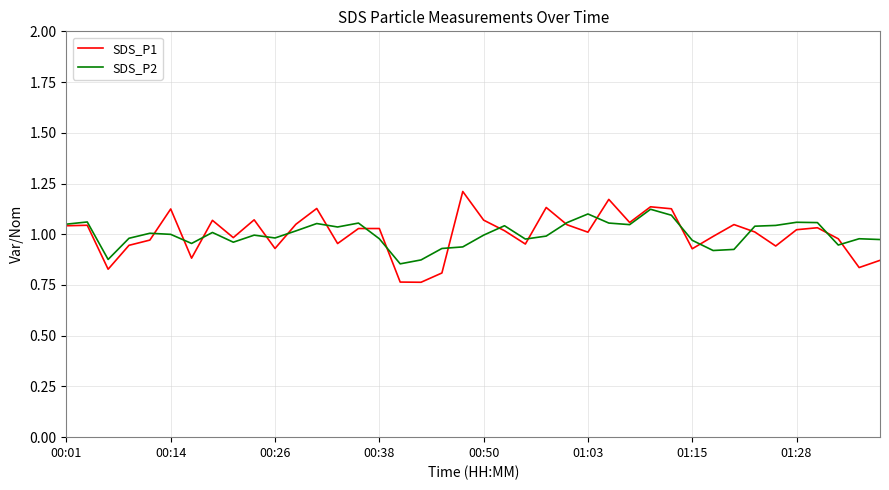

Rank the series by their maximum value, from highest to lowest.

SDS_P1, SDS_P2